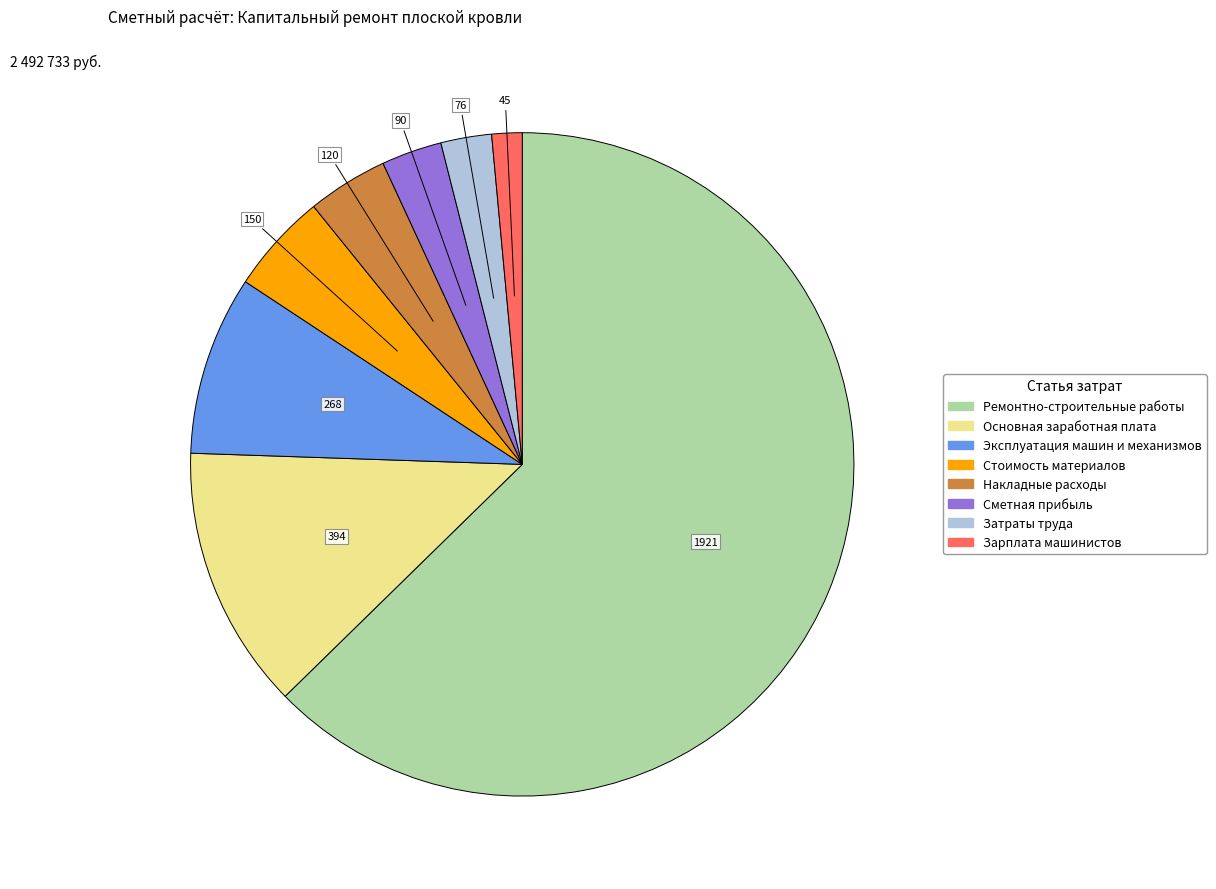

Is the sum of Затраты труда and Сметная прибыль greater than half?

No